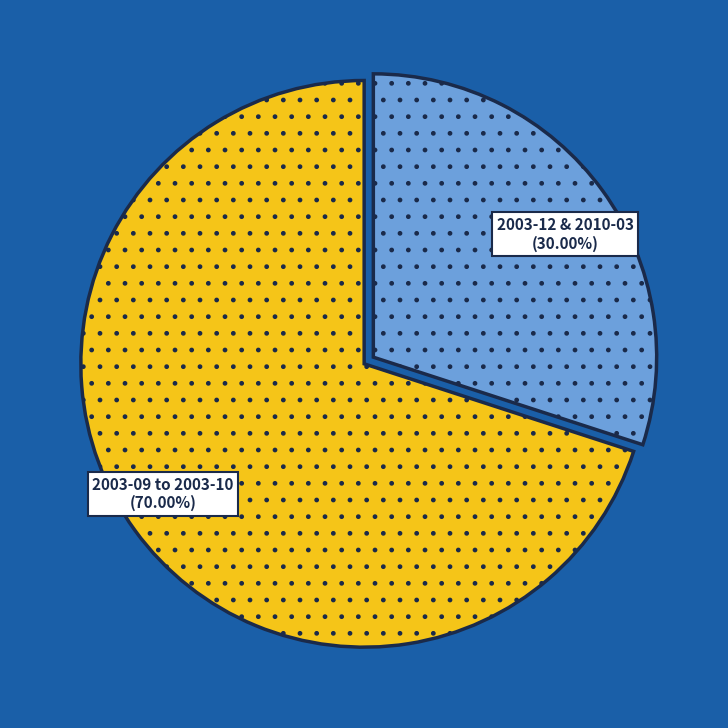

Is the sum of 2003-09 to 2003-10 and 2003-12 & 2010-03 greater than half?

Yes